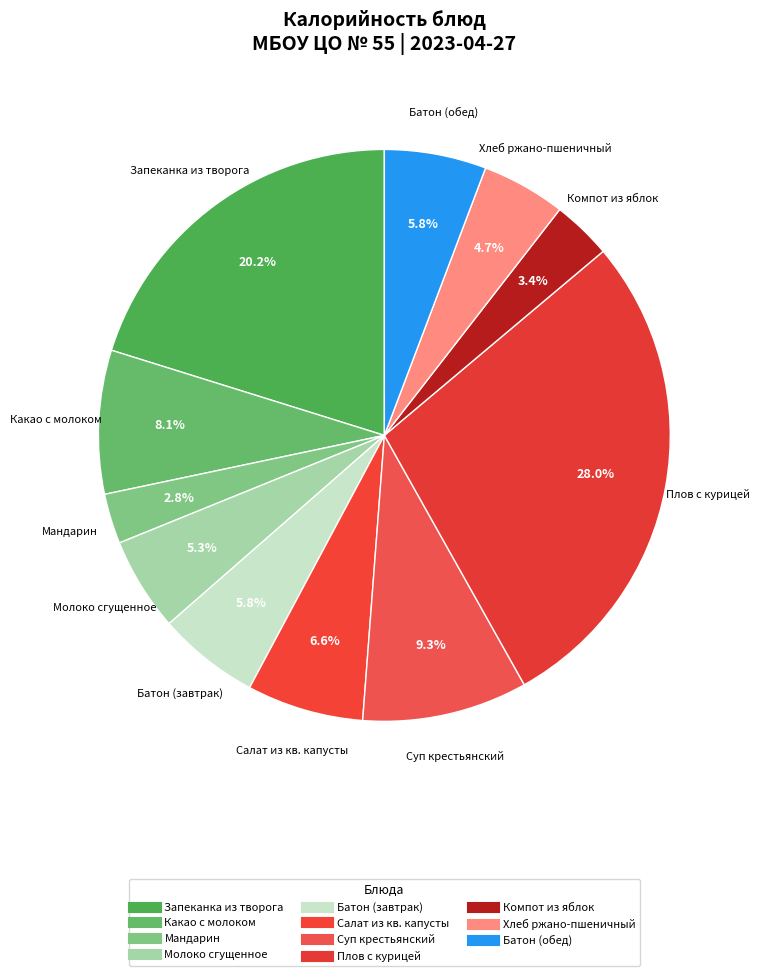

How many slices are in this pie chart?

11